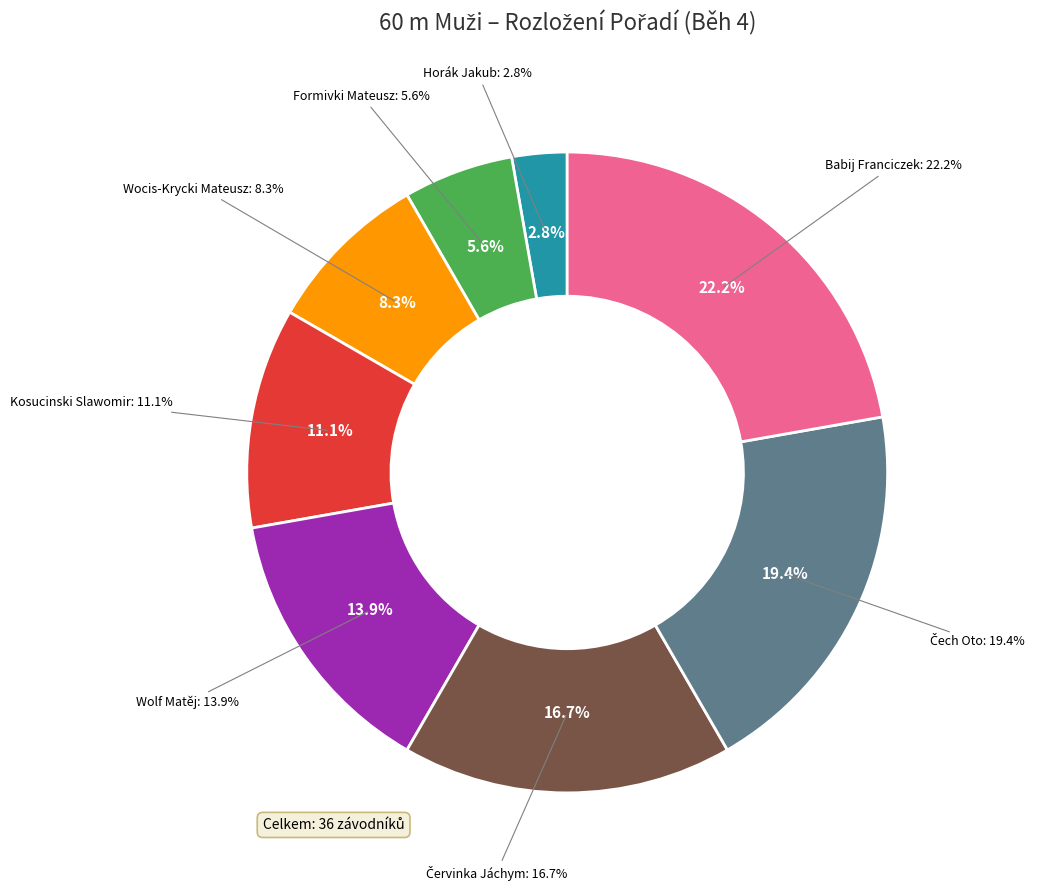

To the nearest percent, what is the difference between the largest and smallest slice percentages?

19%